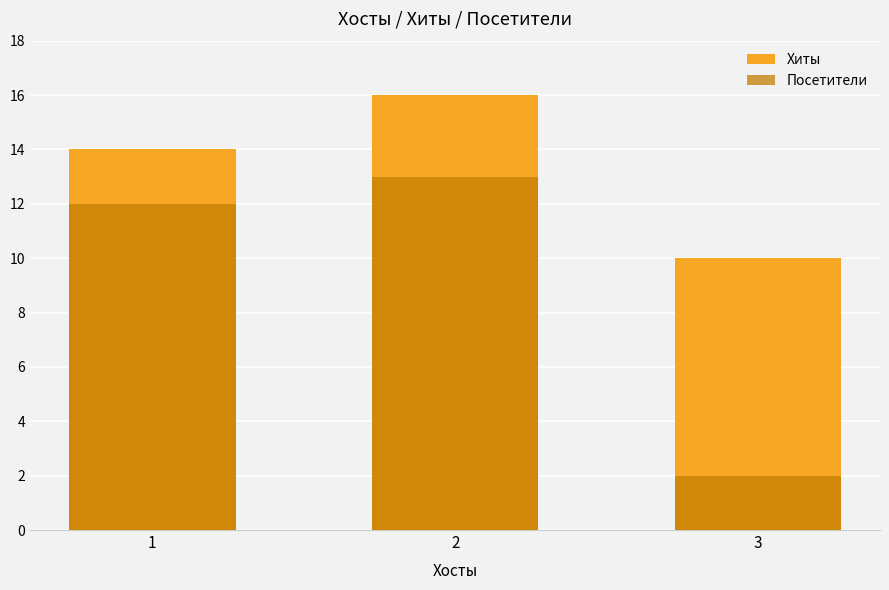

At which label is Хиты closest to 13?

1